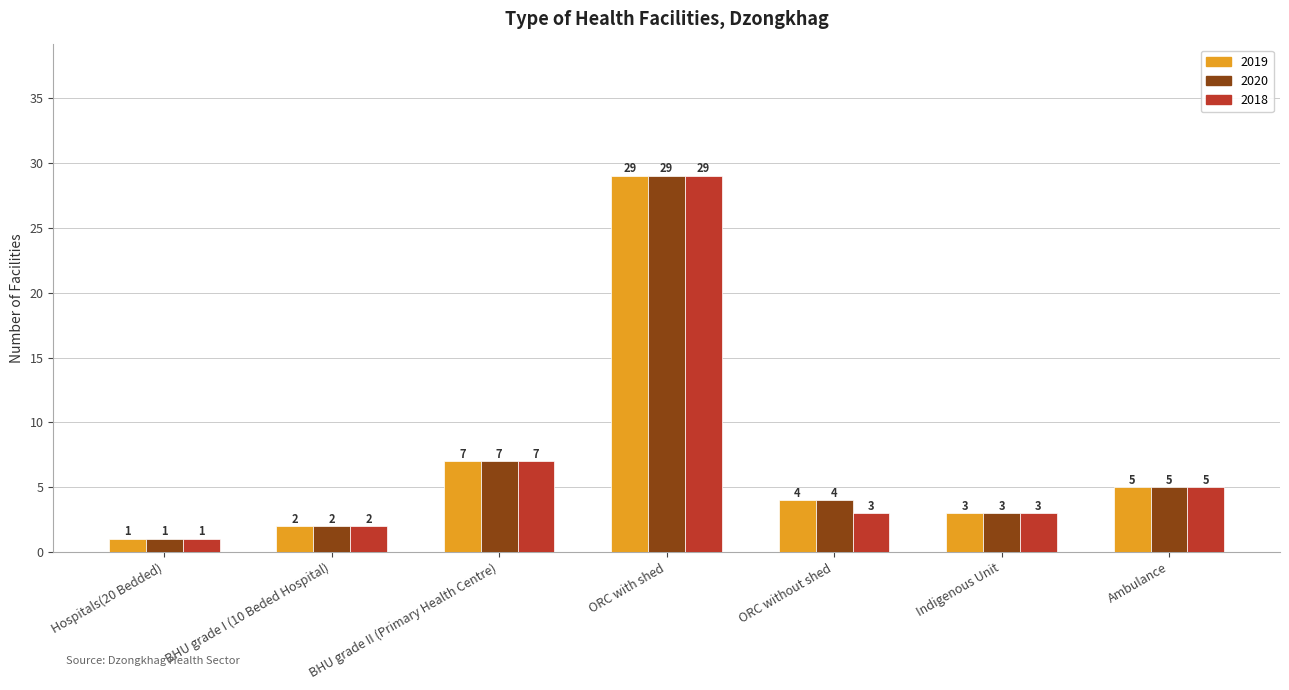

Read the 2019 value at ORC without shed, to the nearest 5.

5